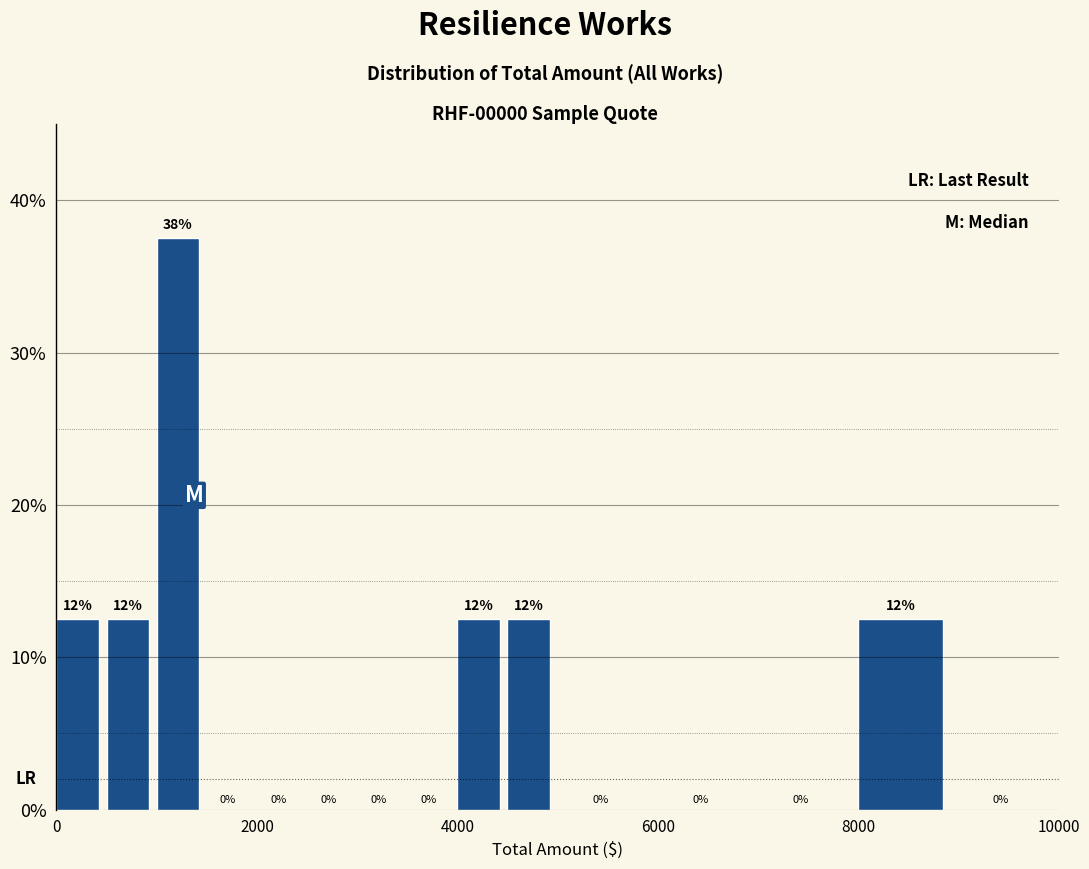

Around what value on the x-axis is the tallest bar? Give the approximate position of its centre, as read against the axis.

1200